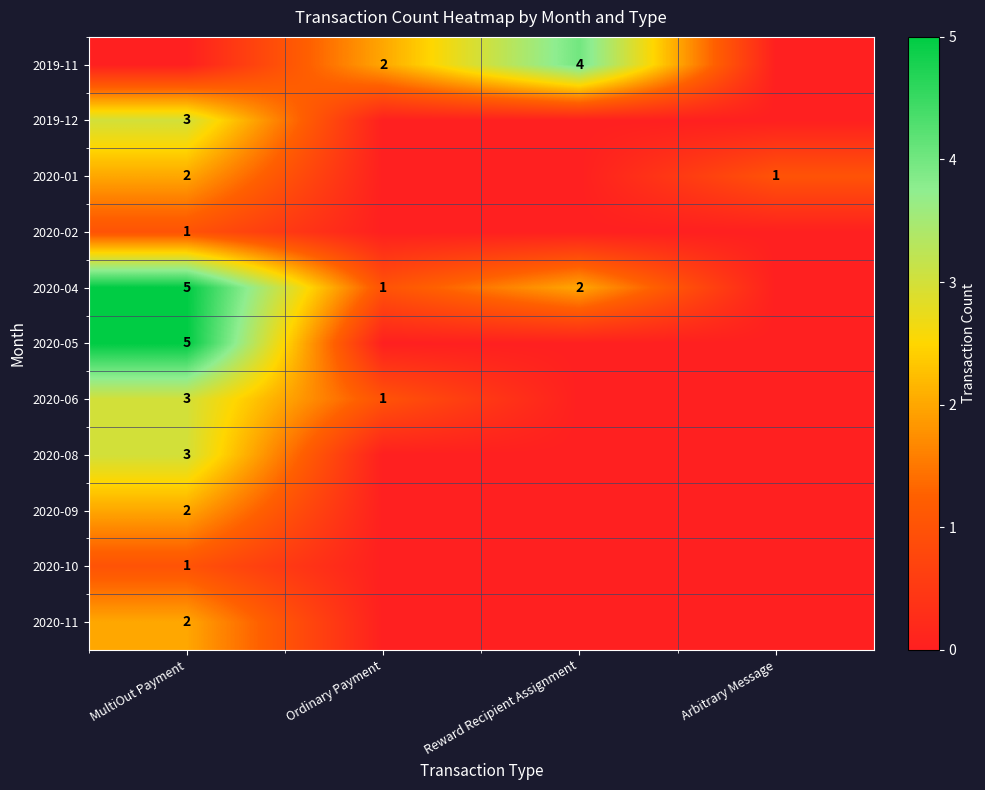

Is it true that 2020-04 equals 1 at Ordinary Payment?

True